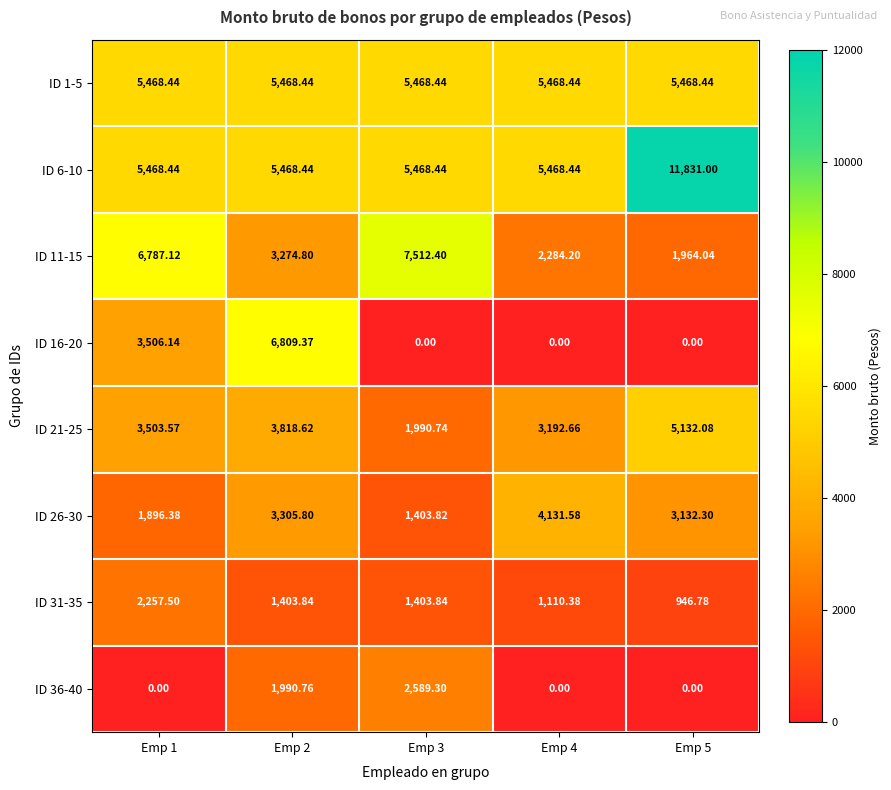

Is the value of ID 6-10 at Emp 2 greater than the value of ID 36-40 at Emp 2?

Yes